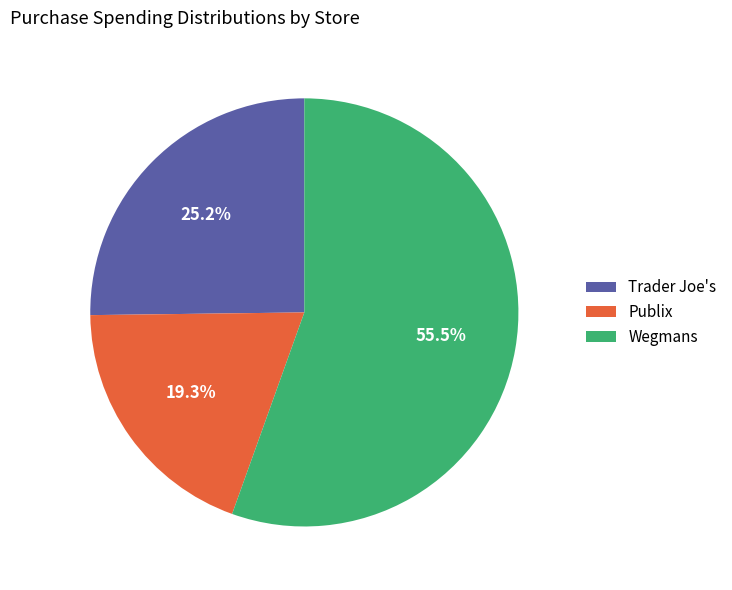

What percentage do Trader Joe's and Publix together represent?

44.5%